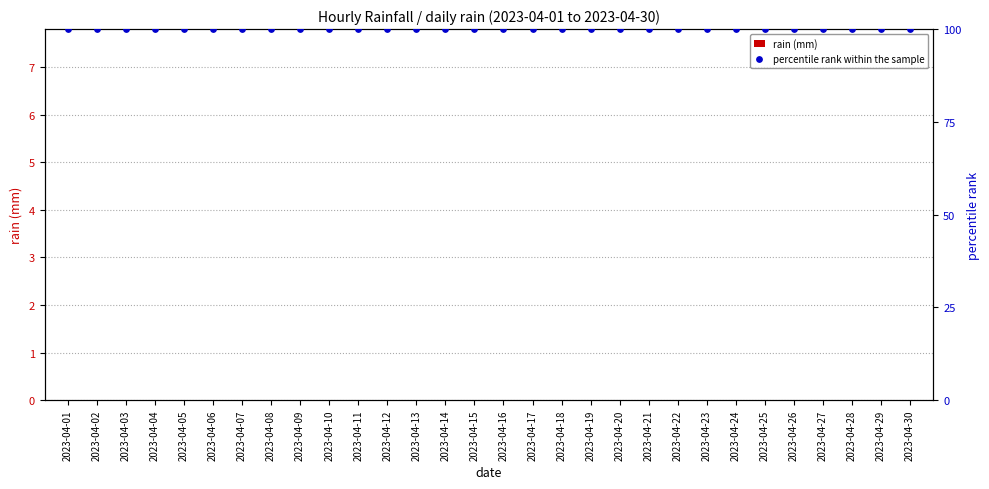

At how many categories does at least one series exceed 58?

30